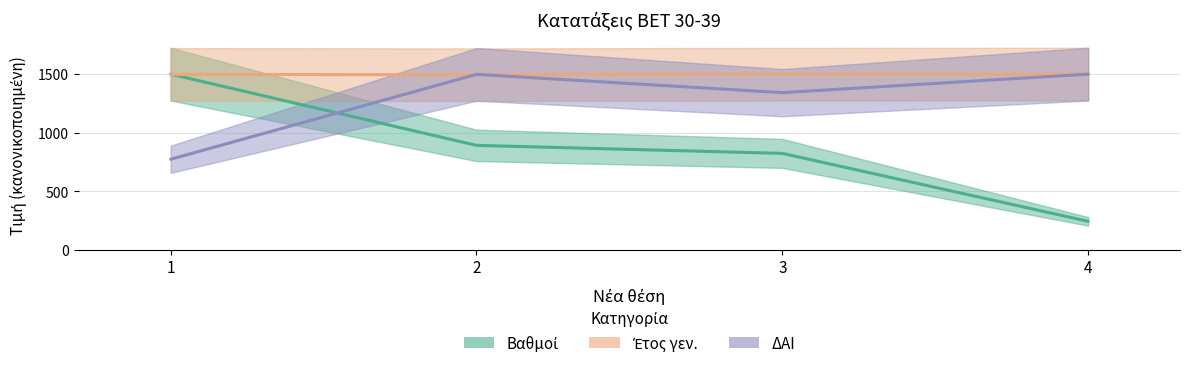

What is the minimum value shown in the chart?

244.6